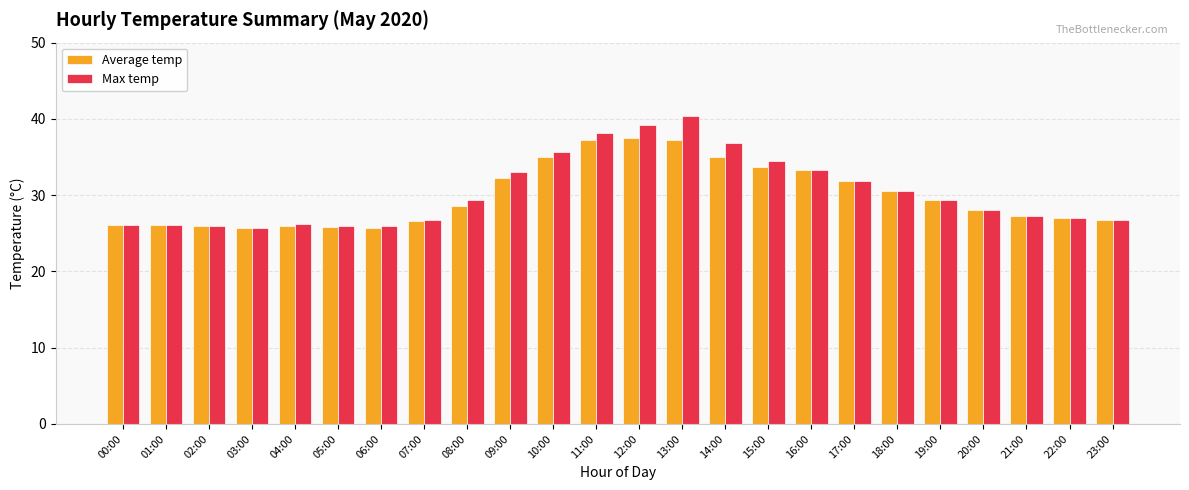

At which label does Max temp reach its peak?

13:00